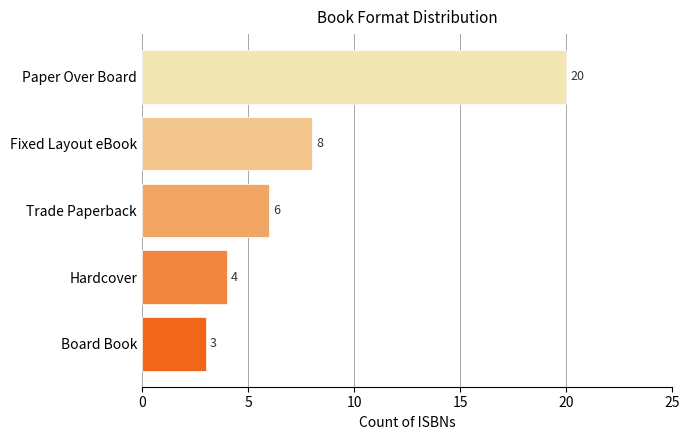

What is the sum of all values?

41